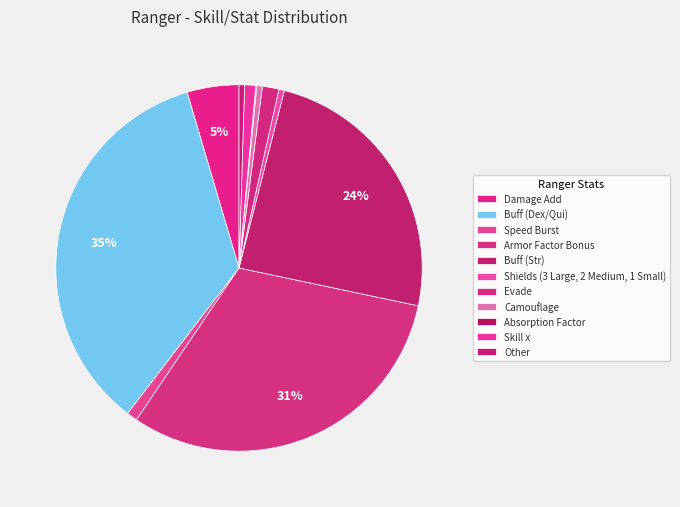

Is there a majority slice in this chart?

No